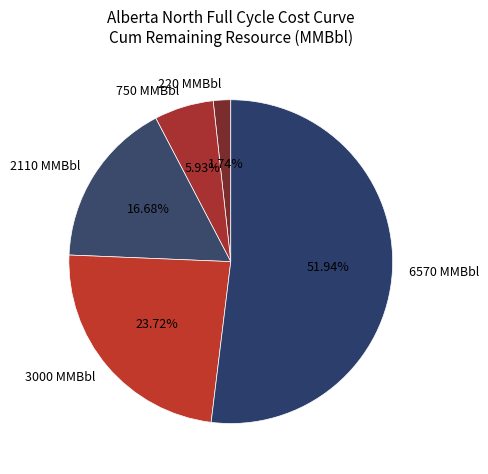

What percentage is NOT represented by 3000 MMBbl?

76.3%